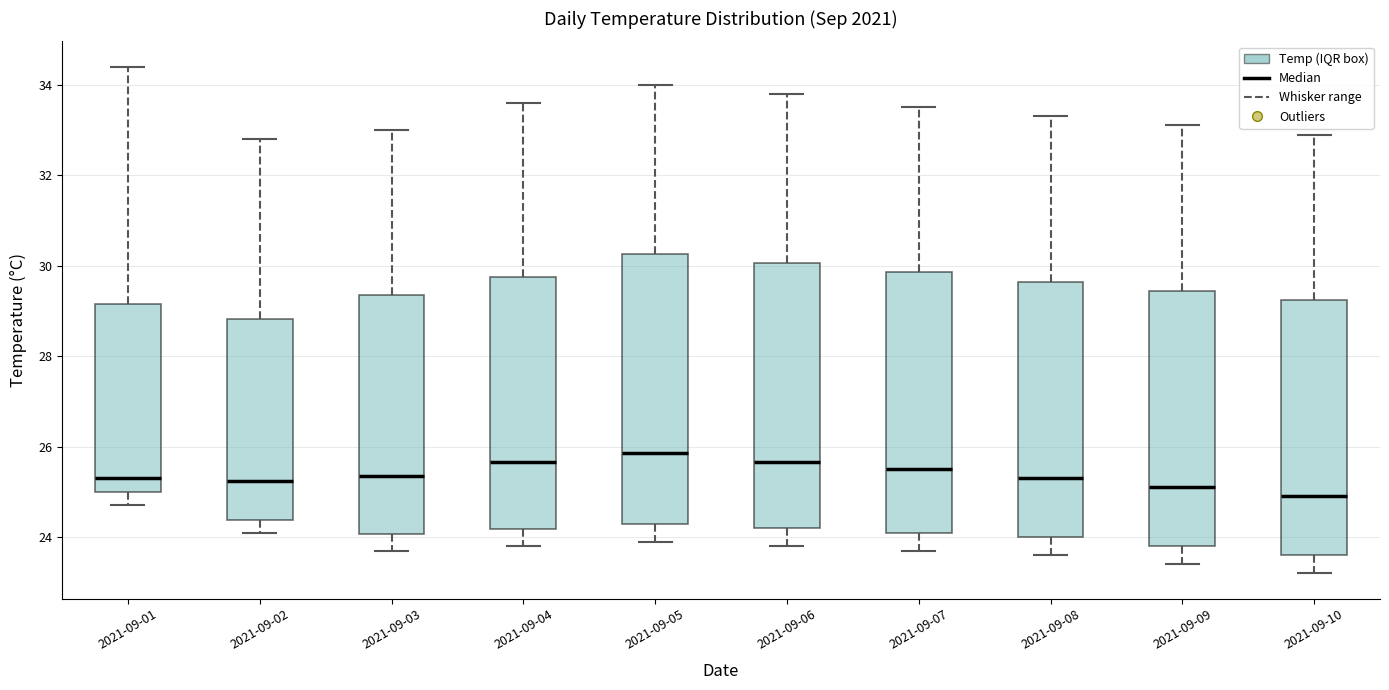

Which box's median line is the lowest?

2021-09-10